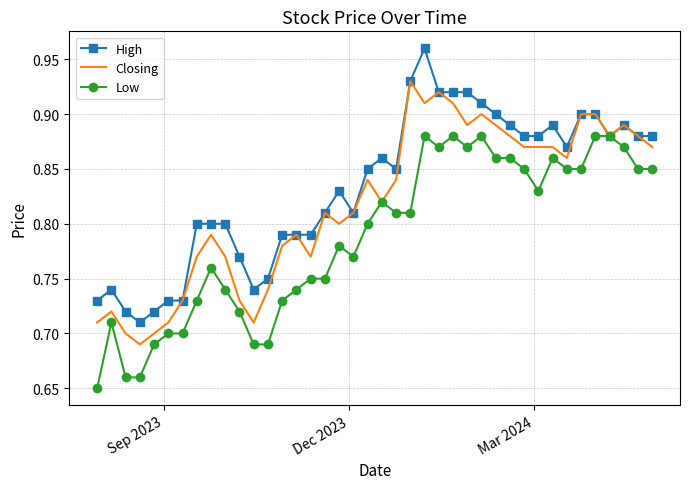

Which series has the largest total across all categories?

High